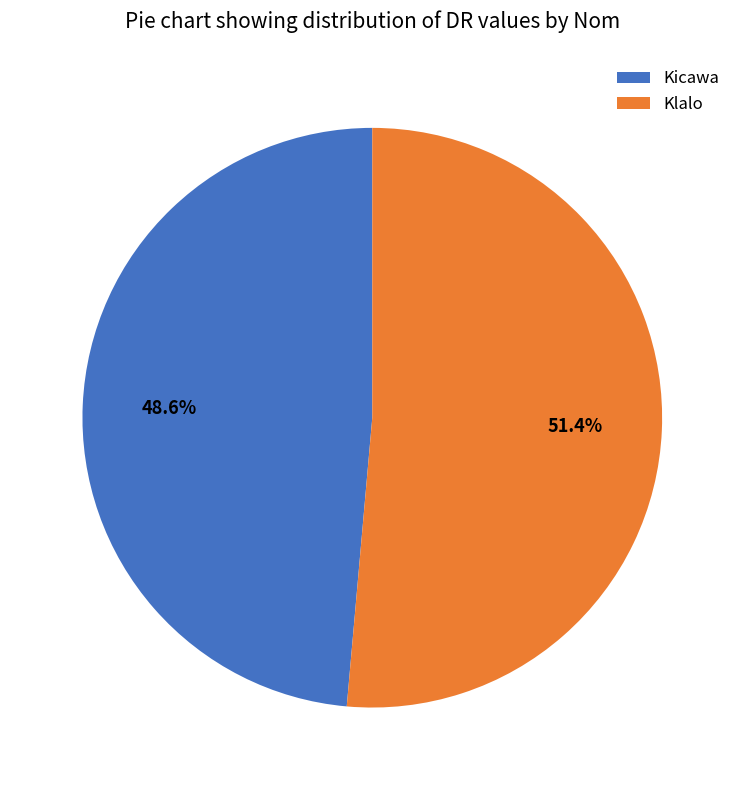

Is Kicawa the majority of the pie?

No